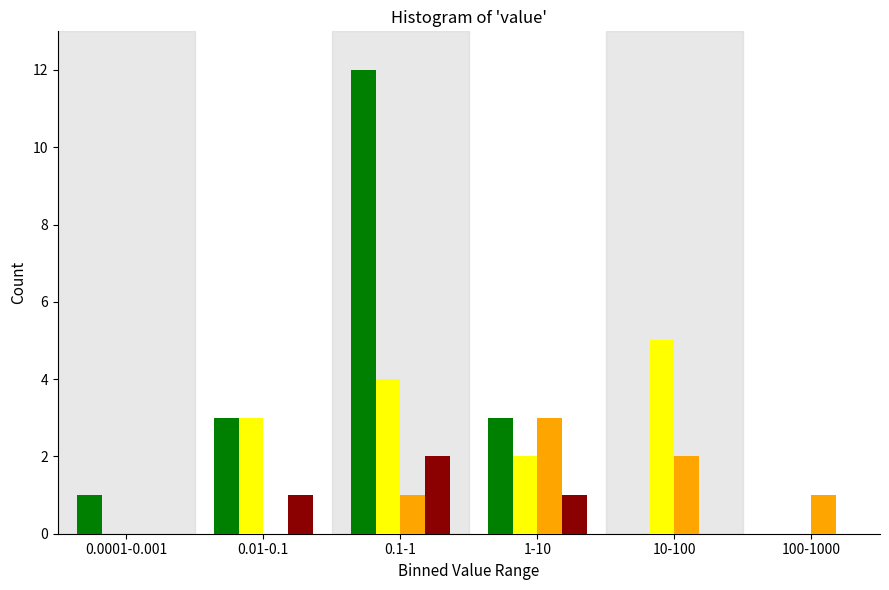

What is the maximum value shown in the chart?

12